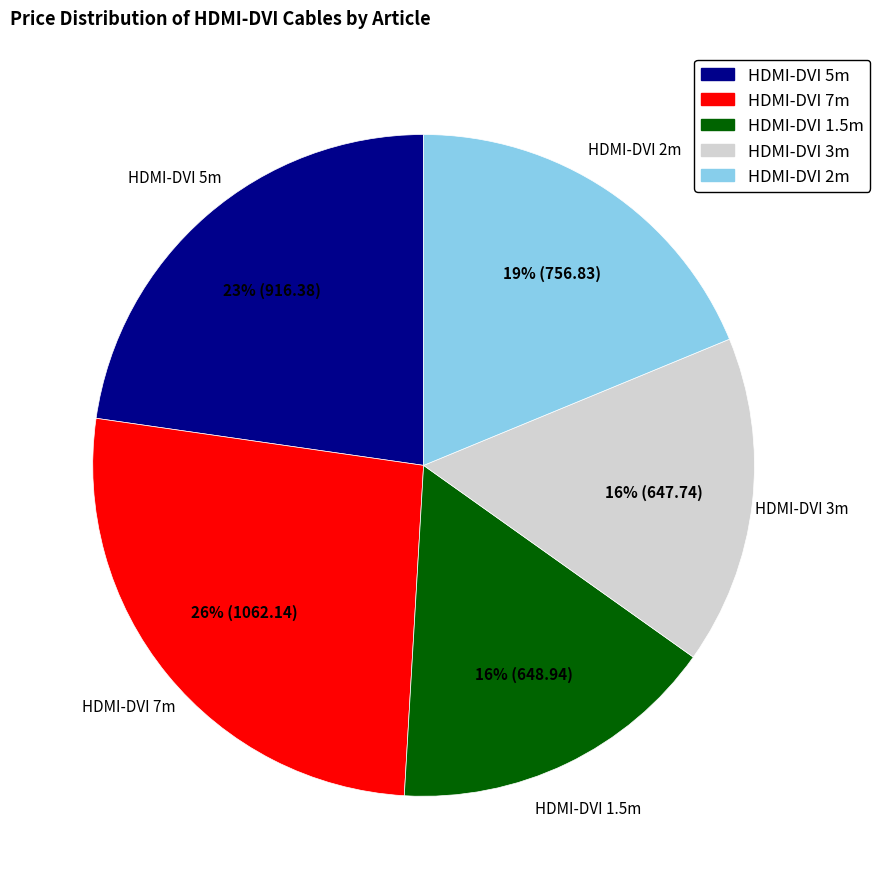

Count the number of slices in the pie.

5